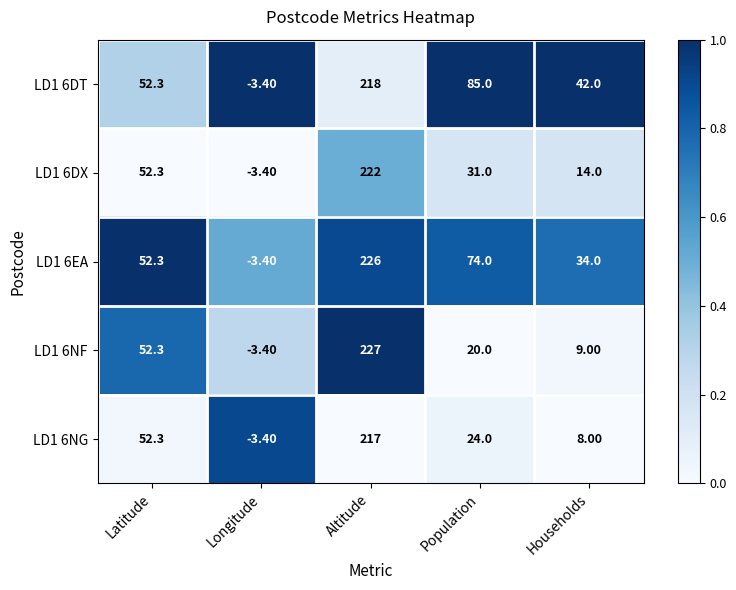

Which series has the largest total across all categories?

LD1 6DT